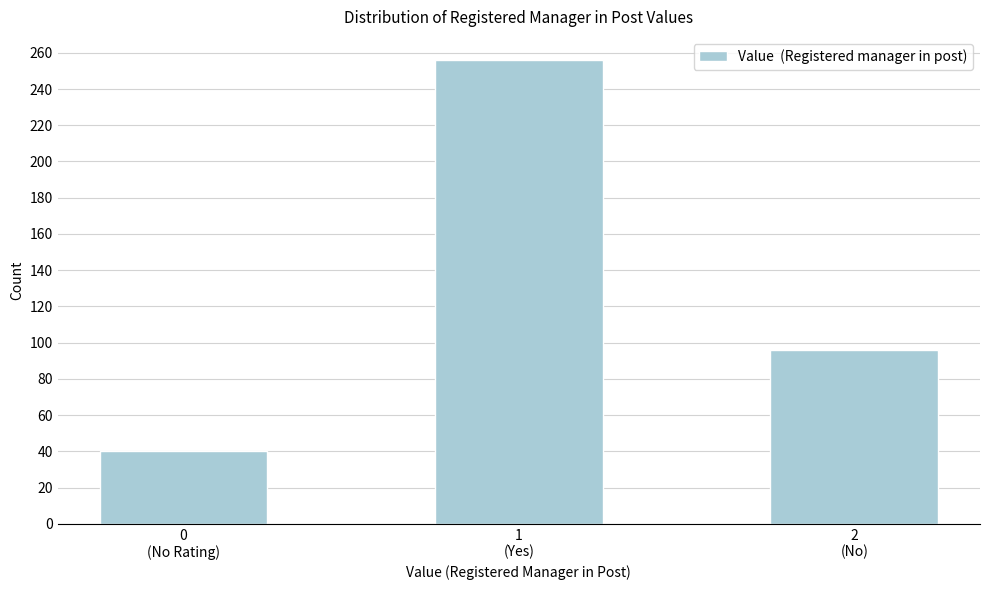

Reading left to right, transcribe all the data shown in this chart.

40	256	96